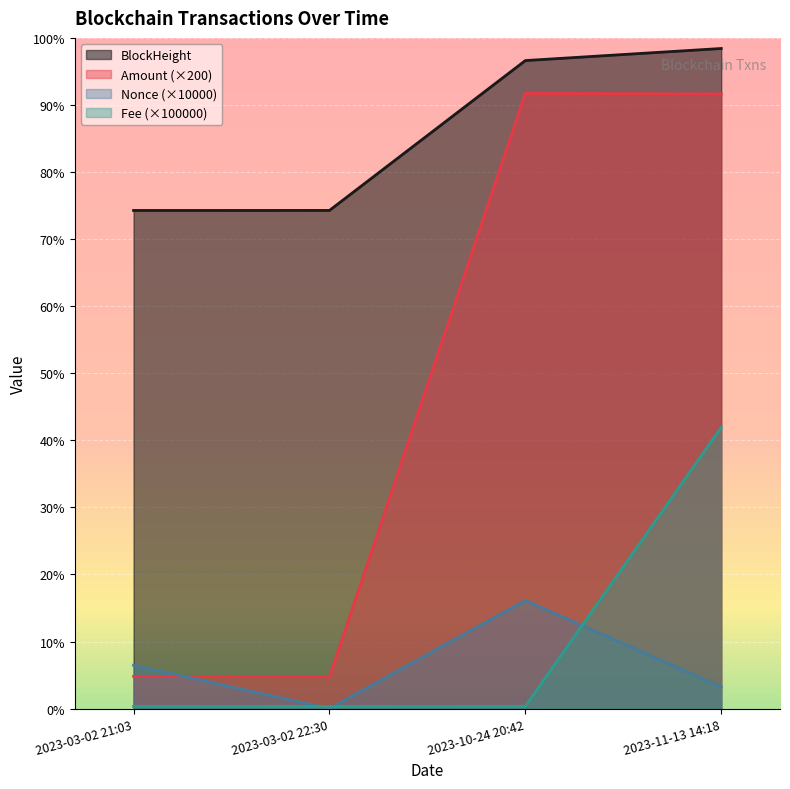

True or false: BlockHeight and Nonce intersect in this chart.

False